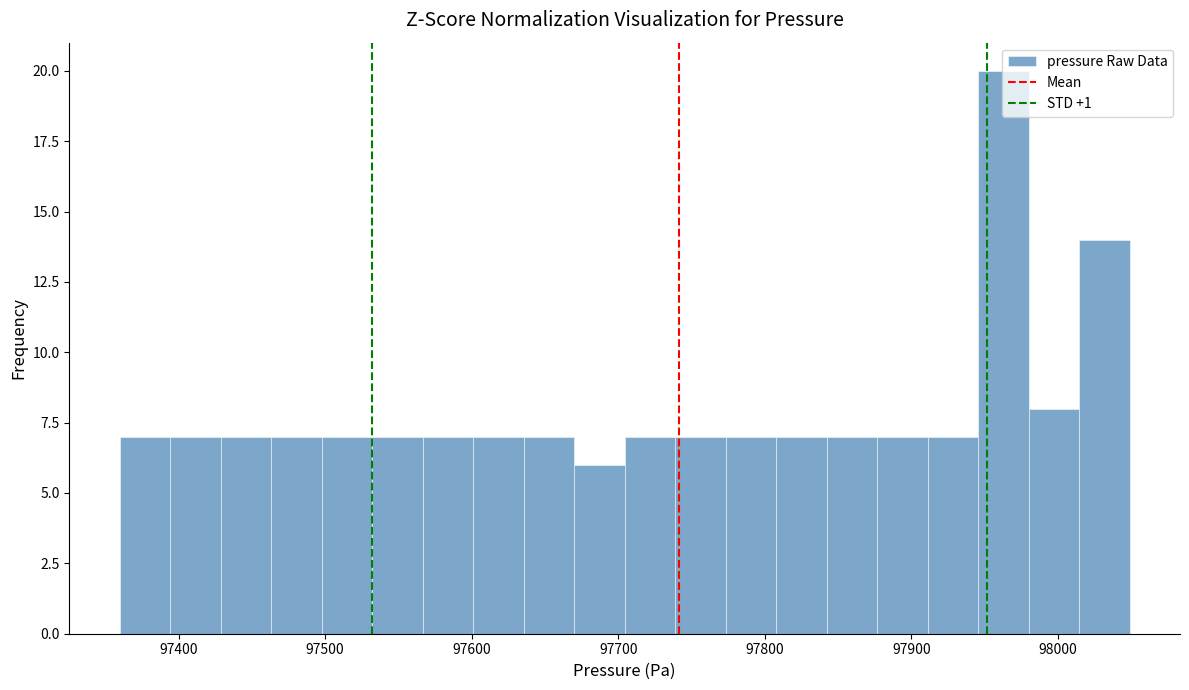

Read against the x-axis, roughly where is the centre of the tallest bar?

97960